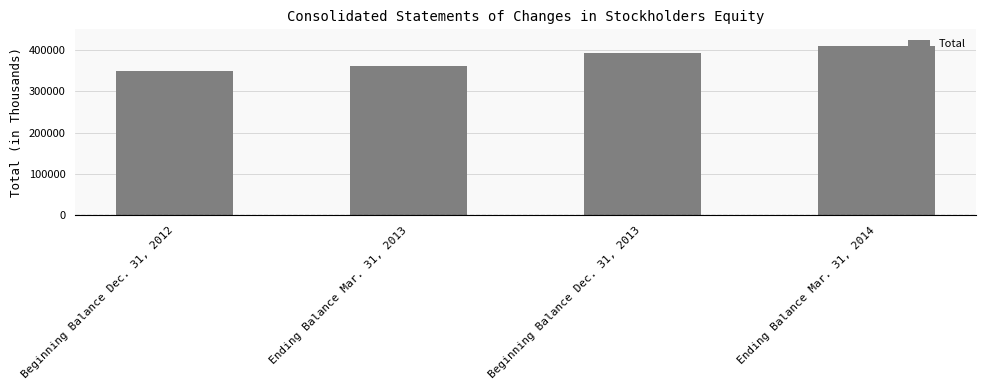

At which category does the chart reach its peak across all series?

Ending Balance Mar. 31, 2014